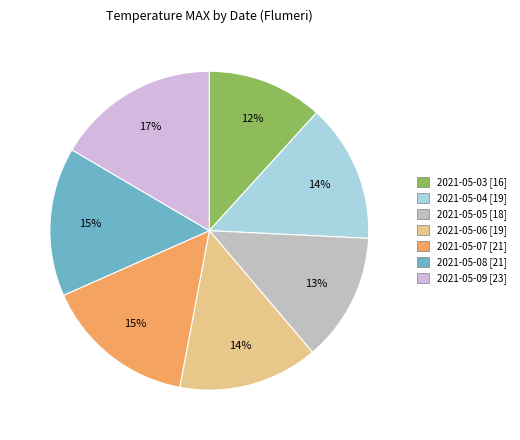

Which category has the smallest portion of the pie?

2021-05-03